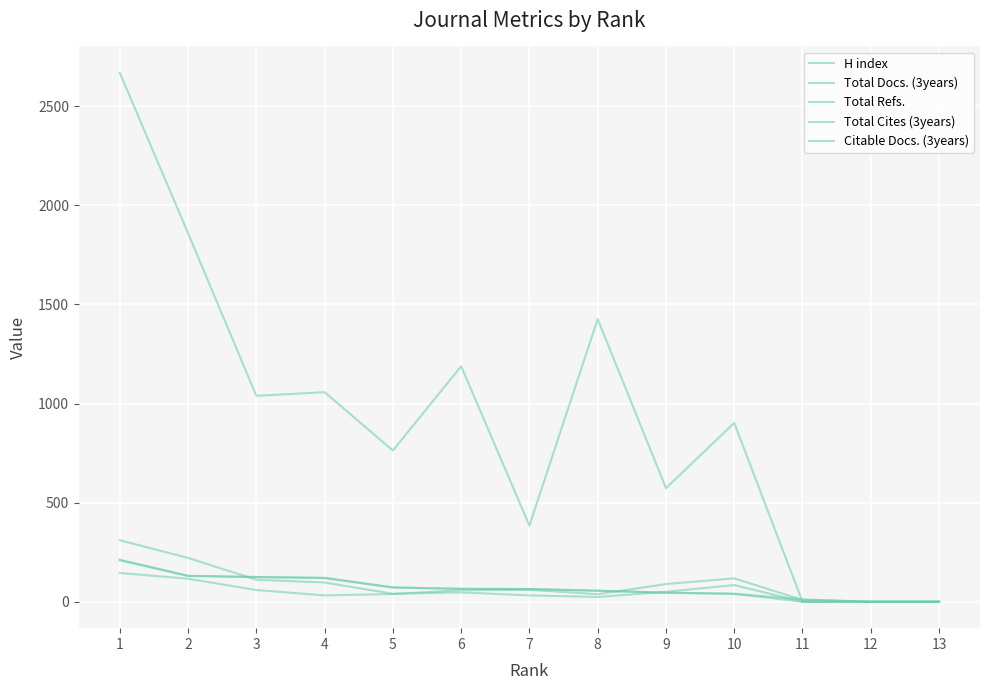

Which series has the widest spread of values?

Total Refs.